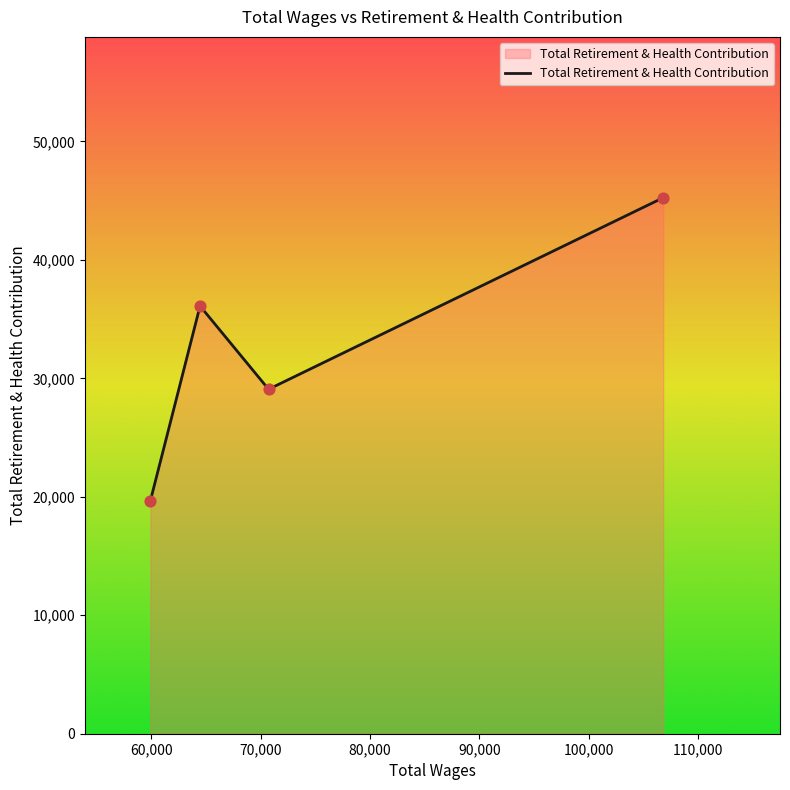

True or false: the data has more than 1 interior local peaks.

False